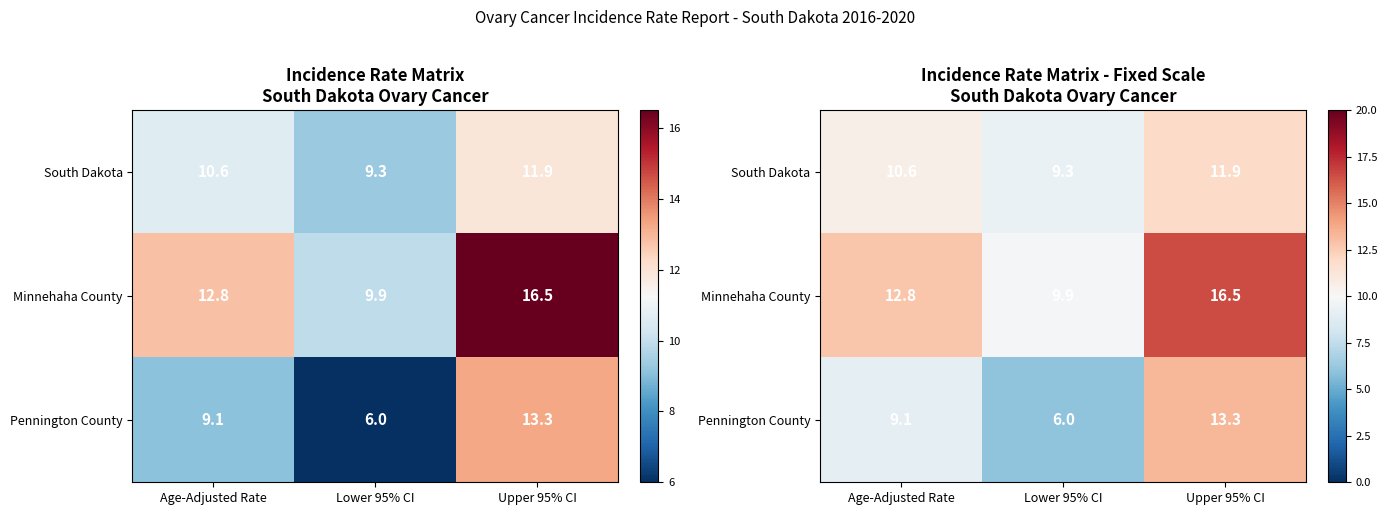

True or false: South Dakota has a value of 11.9 at Upper 95% CI.

True